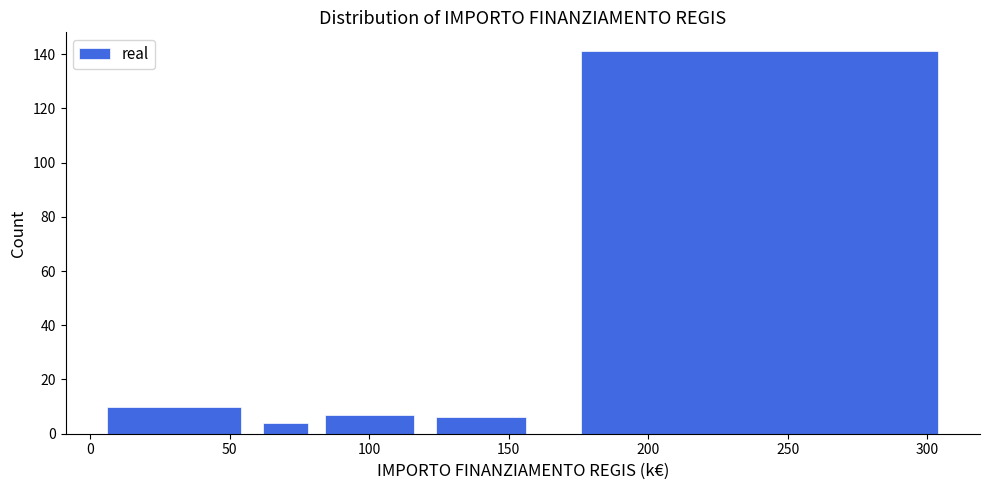

Reading left to right, transcribe this chart: for each bar, give the range it covers on the x-axis and its height. The values are not printed on the chart, so give them approximately, as read against the axis.

0 to 60: 10
60 to 80: 4
80 to 120: 8
120 to 160: 6
160 to 320: 142